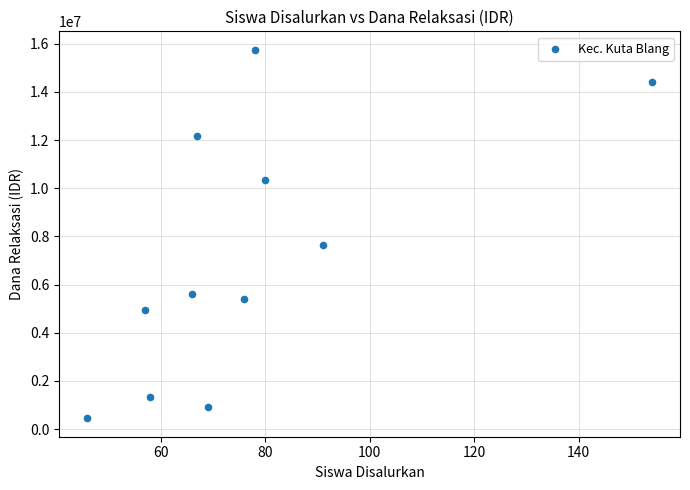

What Y value in the scatter plot is closest to 8100000?

7650000